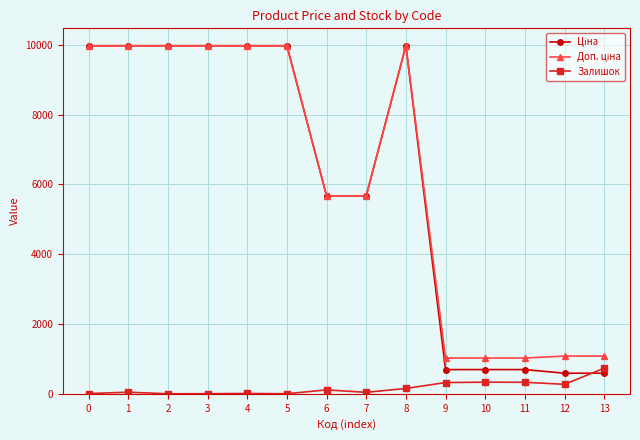

What is the highest value of the Залишок series?

735.0